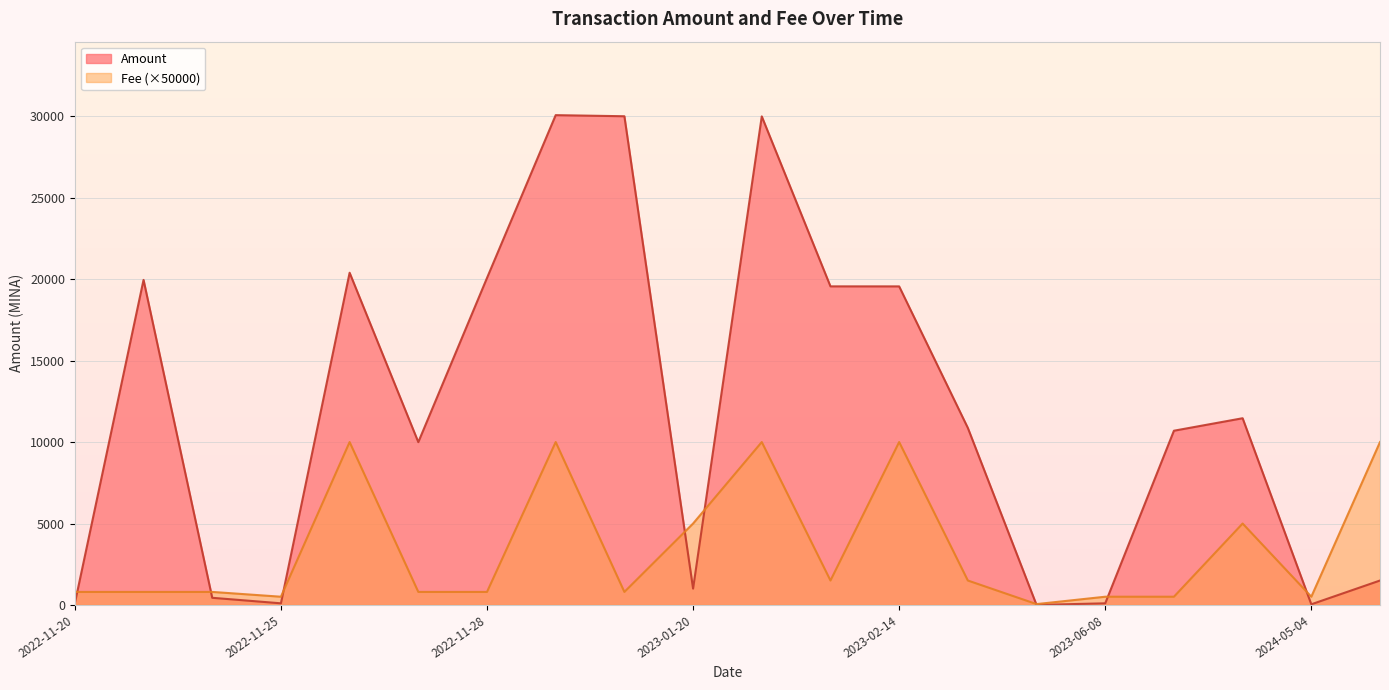

Reading left to right, list all the values displayed in this chart.

Amount: 2024-05-04 04:09=1500.0	2024-05-04 03:39=40.0	2024-01-02 01:21=11466.8	2023-06-08 23:45=10700.0	2023-06-08 22:57=100.0	2023-05-17 07:24=0.0	2023-03-10 10:39=10872.4	2023-02-14 22:18=19565.0	2023-02-14 17:39=19566.1	2023-02-13 17:06=30005.0	2023-01-20 17:24=1003.5	2022-11-29 17:06=30014.4	2022-11-28 21:09=30082.2	2022-11-28 15:30=20082.6	2022-11-28 15:15=9999.5	2022-11-25 14:15=20403.0	2022-11-25 13:00=100.0	2022-11-20 21:39=439.1	2022-11-20 16:42=19963.9	2022-11-20 16:15=101.5
Fee: 2024-05-04 04:09=0.2	2024-05-04 03:39=0.0	2024-01-02 01:21=0.1	2023-06-08 23:45=0.0	2023-06-08 22:57=0.0	2023-05-17 07:24=0.0	2023-03-10 10:39=0.0	2023-02-14 22:18=0.2	2023-02-14 17:39=0.0	2023-02-13 17:06=0.2	2023-01-20 17:24=0.1	2022-11-29 17:06=0.0	2022-11-28 21:09=0.2	2022-11-28 15:30=0.0	2022-11-28 15:15=0.0	2022-11-25 14:15=0.2	2022-11-25 13:00=0.0	2022-11-20 21:39=0.0	2022-11-20 16:42=0.0	2022-11-20 16:15=0.0